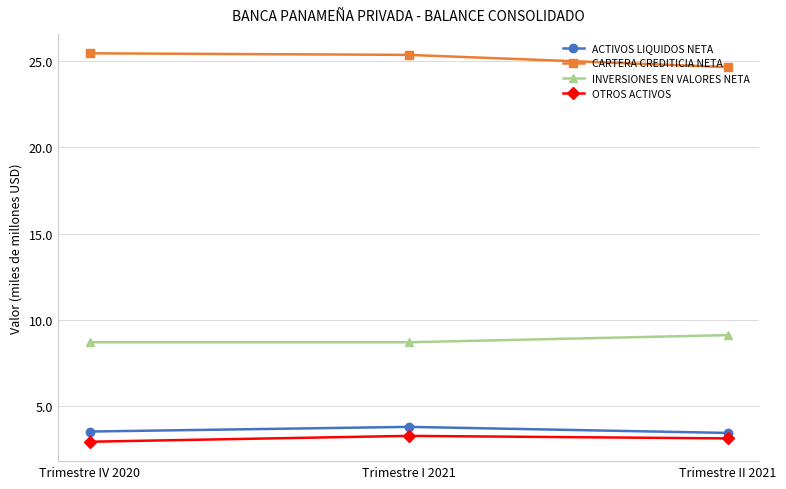

What is the maximum value shown in the chart?

25.5